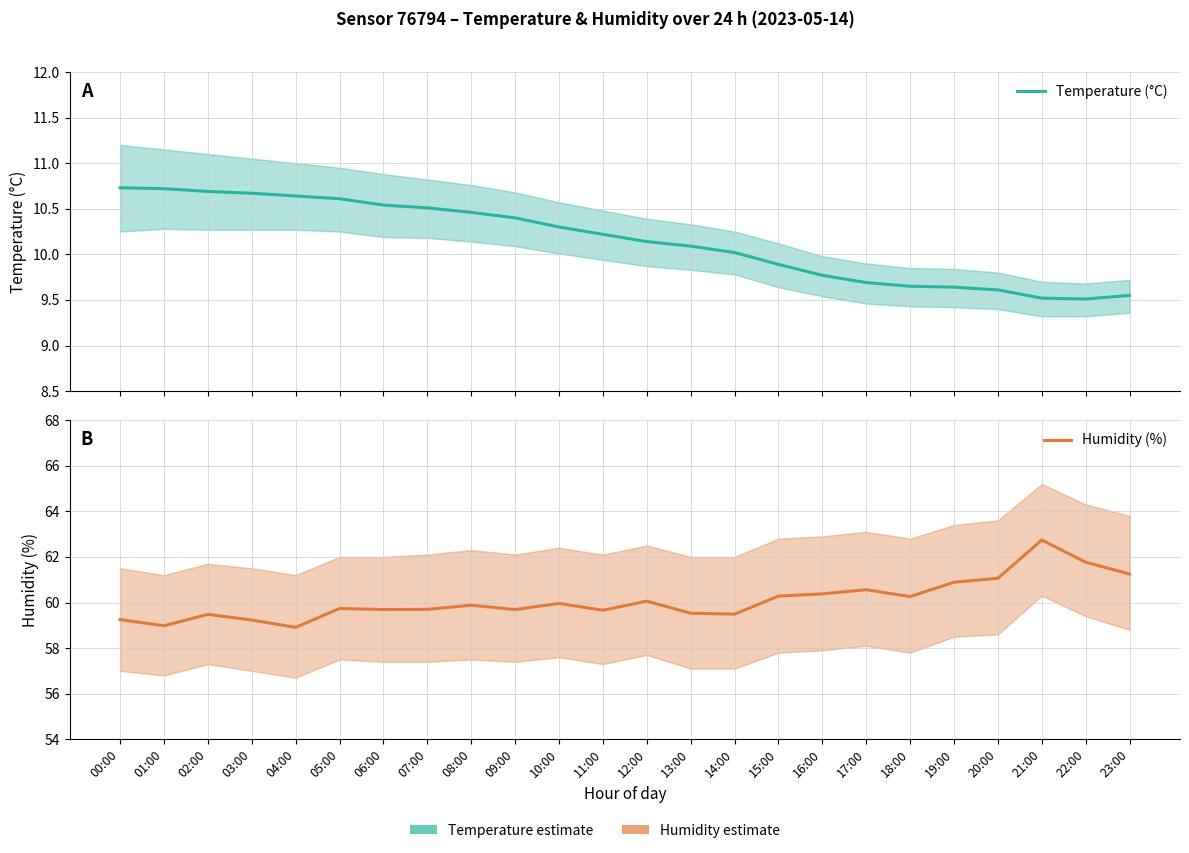

True or false: Humidity (%) has more than 0 points higher than both neighbors.

True